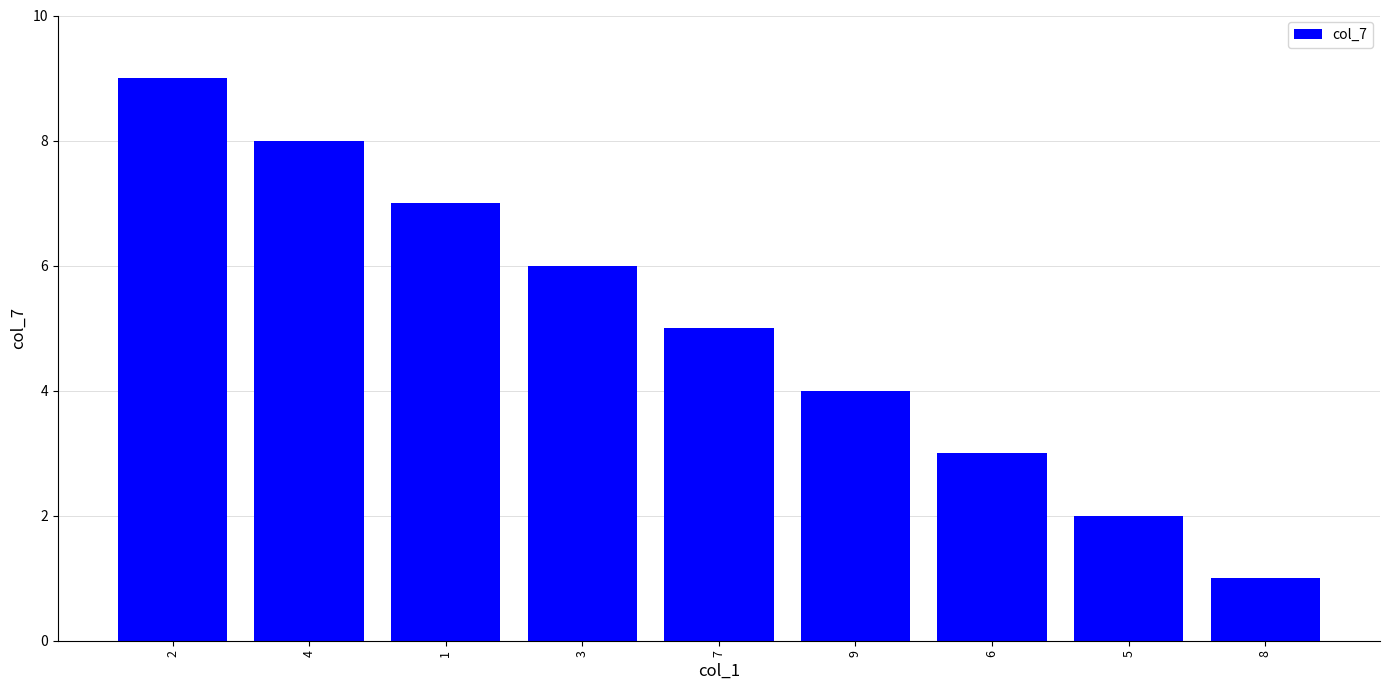

Where does the data first go above 5?

2